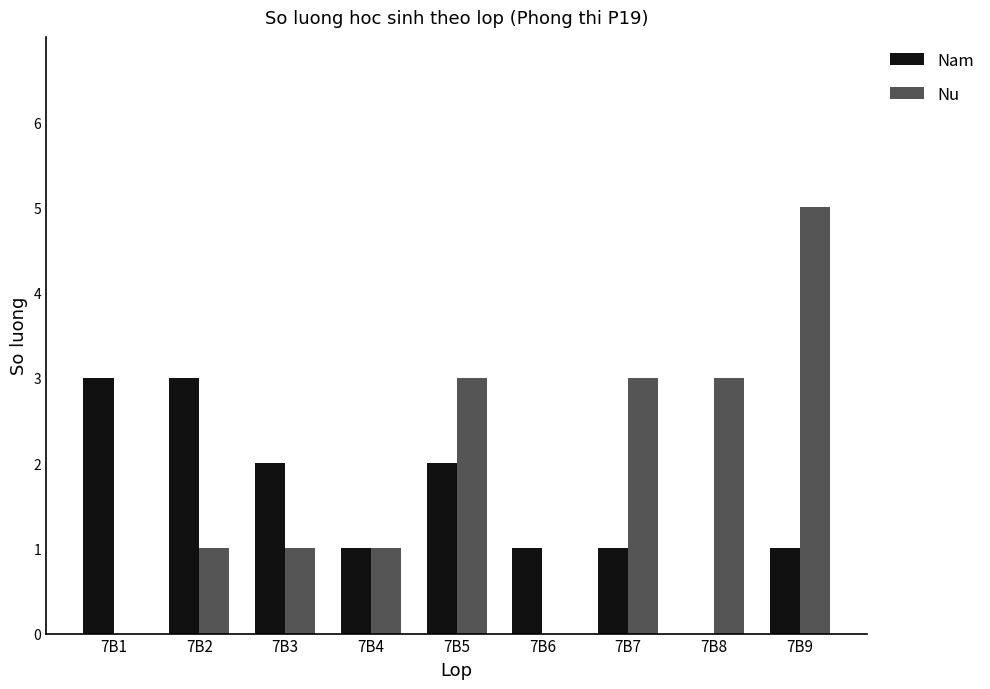

What is the greatest value displayed?

5